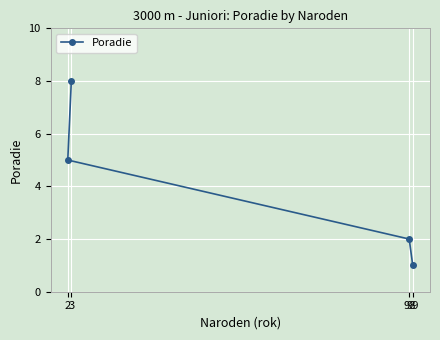

What is the greatest value displayed?

8